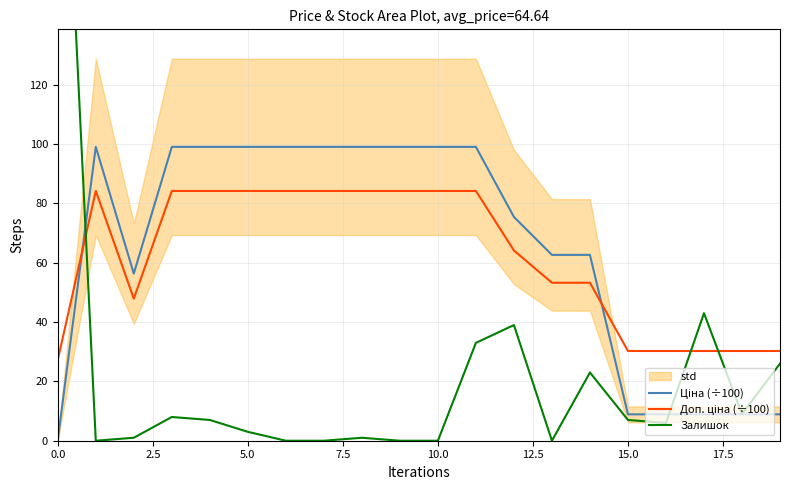

How many lines are shown in the chart?

3